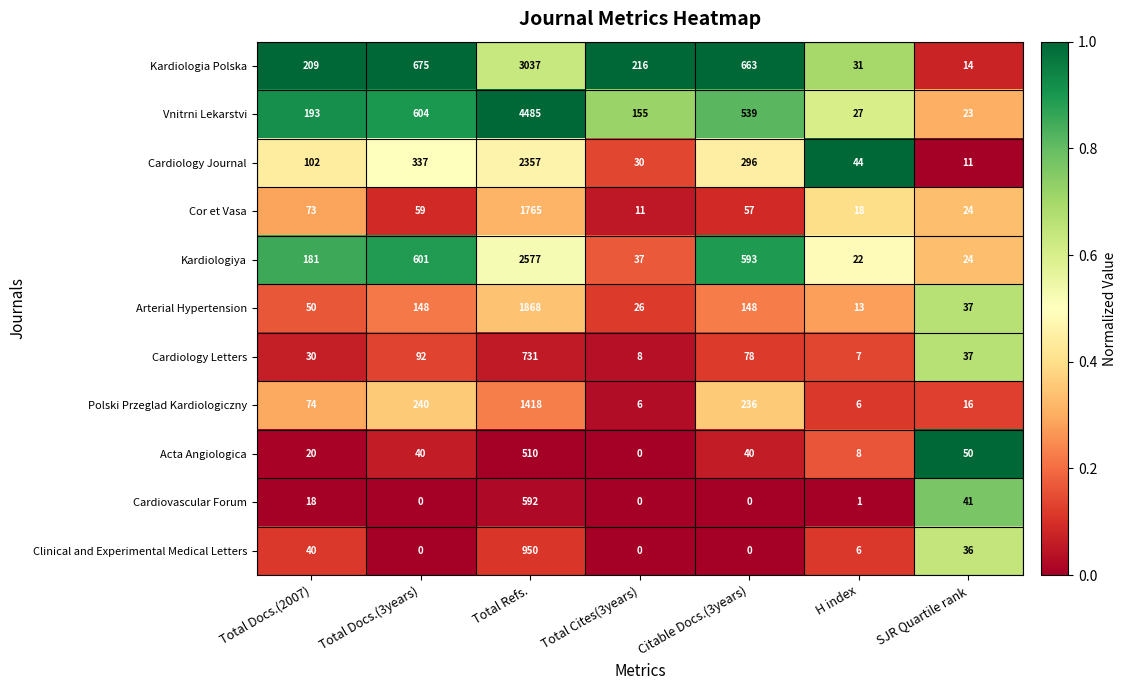

The value of Kardiologiya at Total Docs.(2007) is 247. True or false?

False